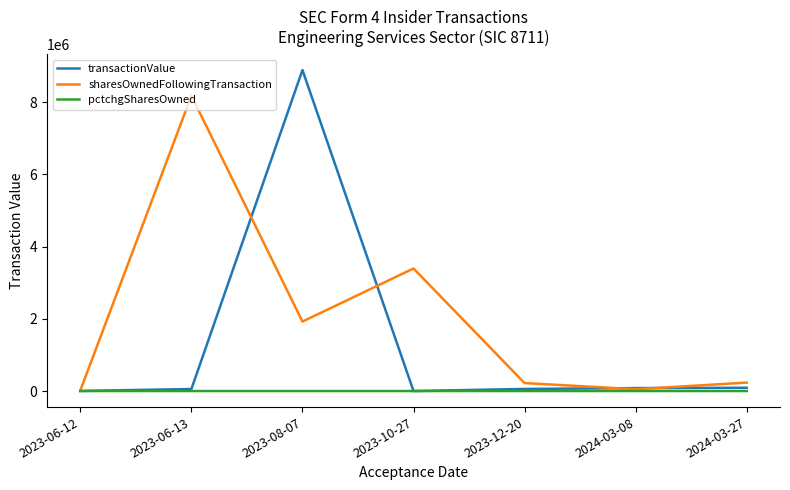

What position from the right is 2023-06-12?

7